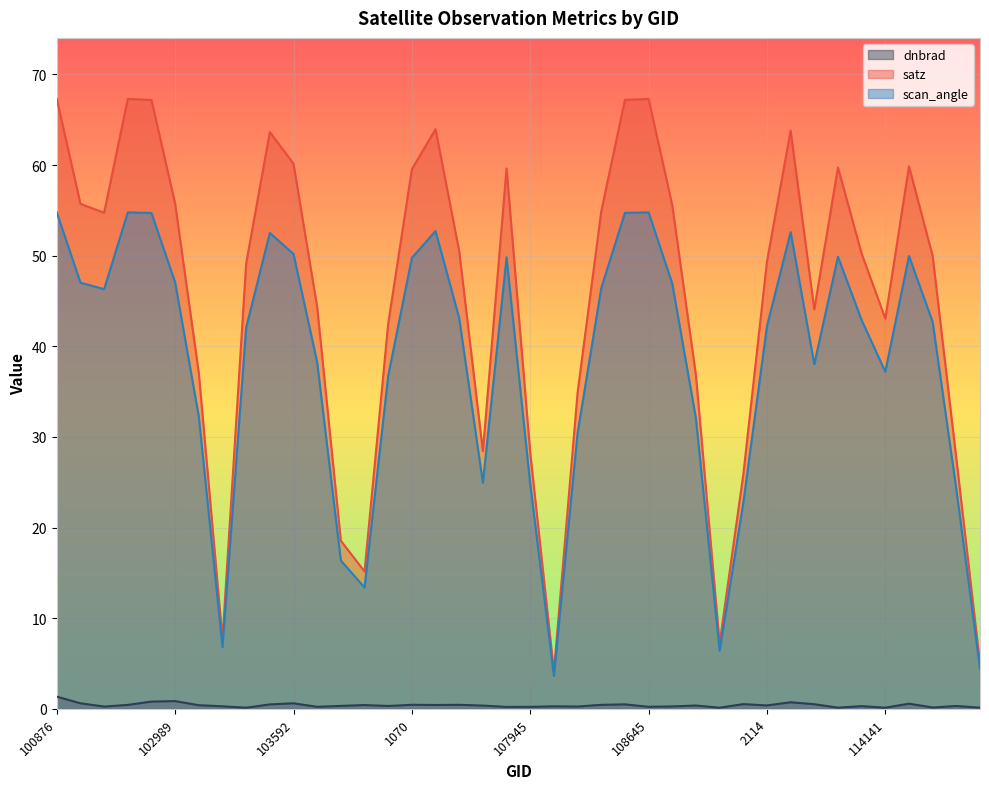

What is the total value across all series at 103592?

110.9